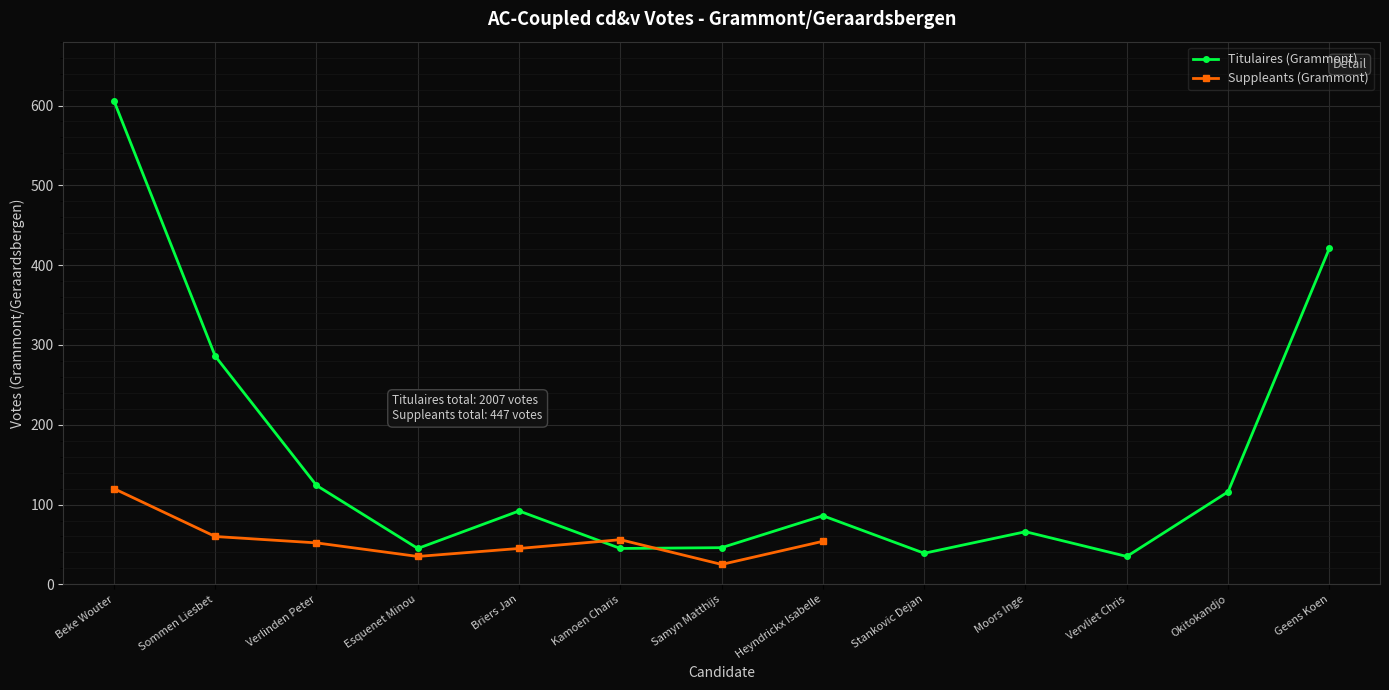

Which has a higher value, Samyn Matthijs or Heyndrickx Isabelle?

Heyndrickx Isabelle